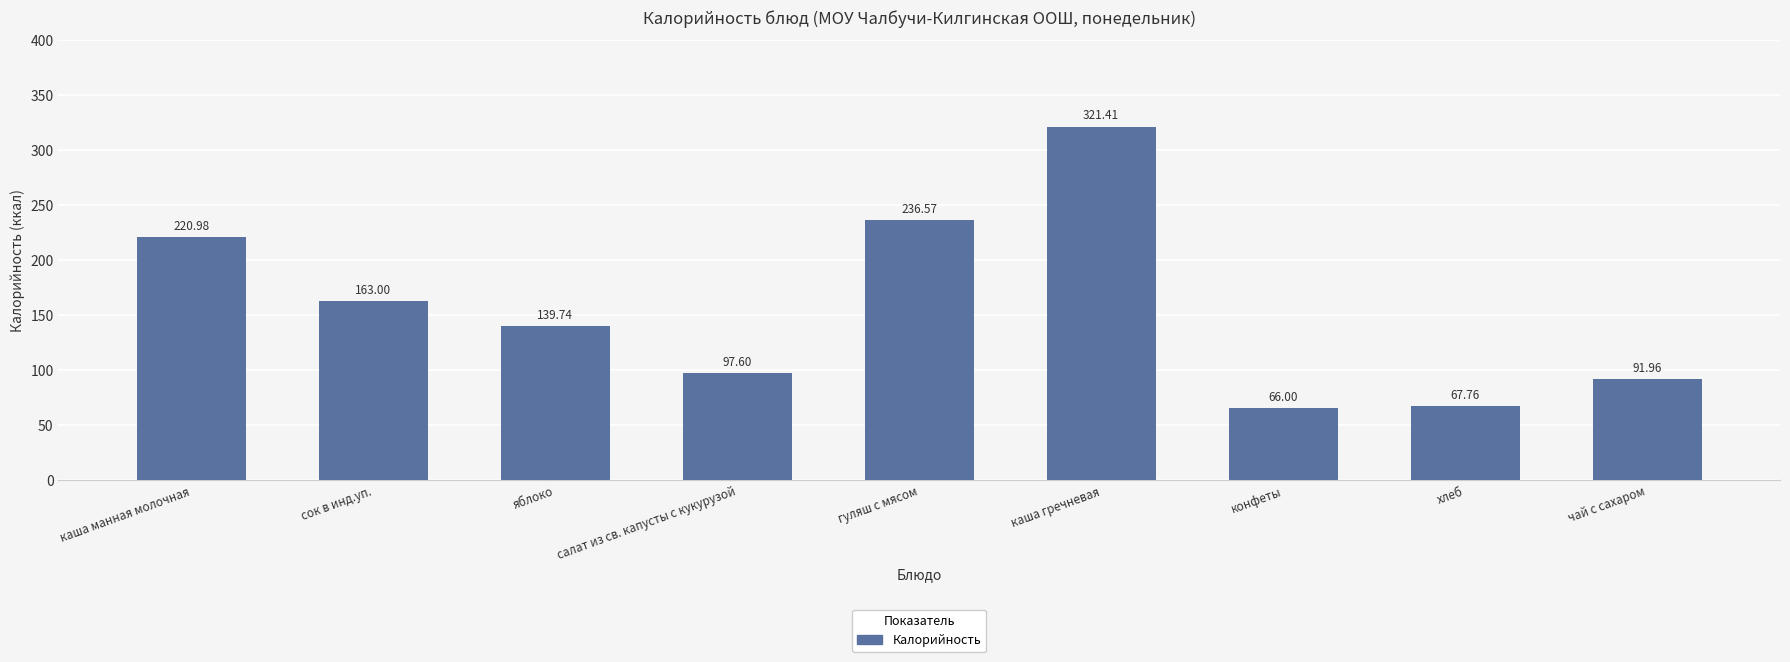

What is the change in value from сок в инд.уп. to яблоко?

-23.3